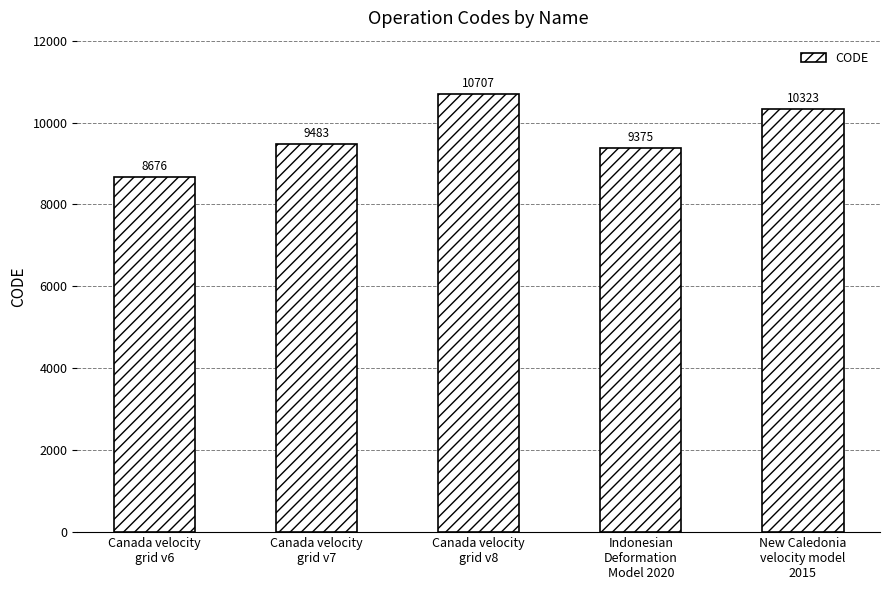

What is the difference between the maximum and minimum values?

2031